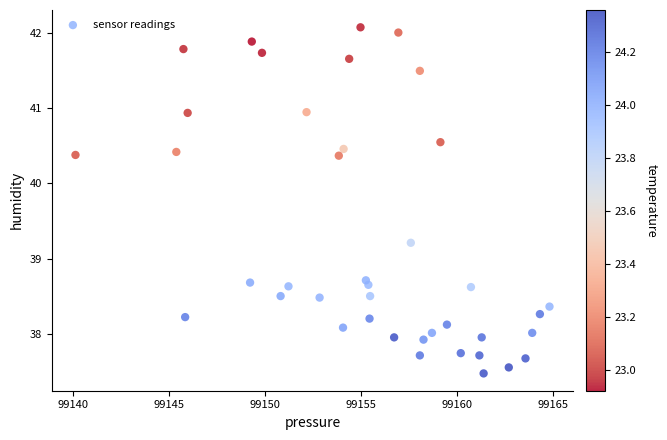

What Y value in the scatter plot is closest to 39?

39.2